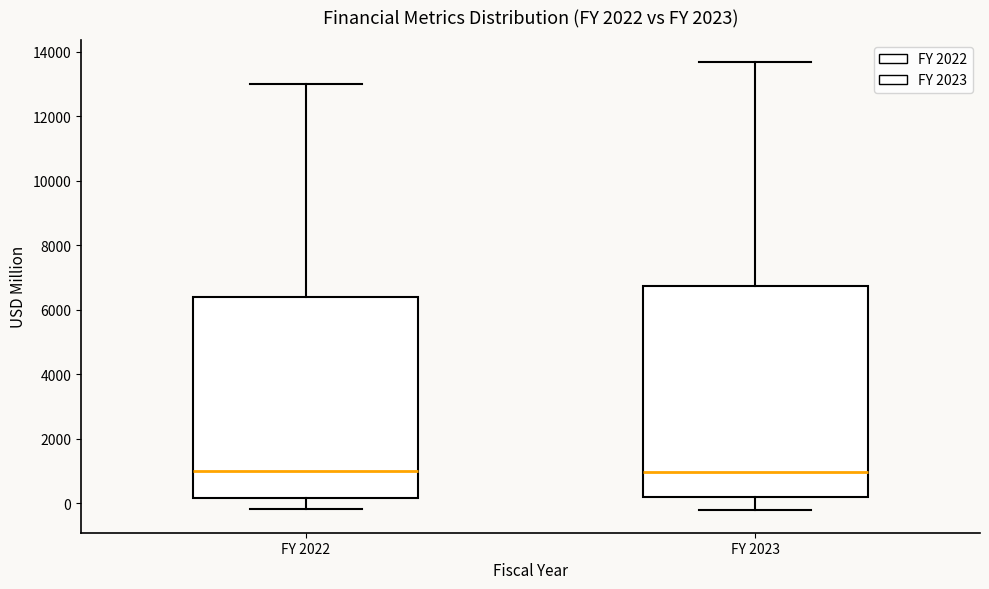

Comparing the boxes themselves (not the whiskers), which one is the tallest?

FY 2023